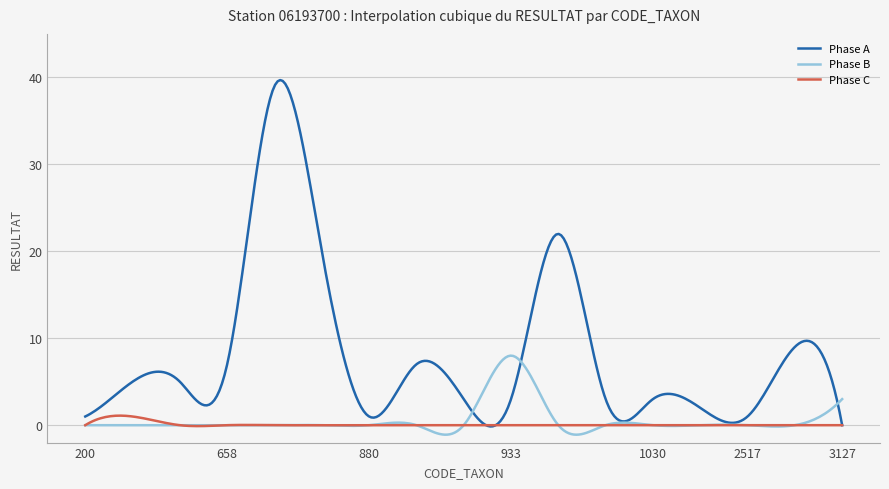

What is the difference between the maximum and minimum values in the Phase B series?

9.1